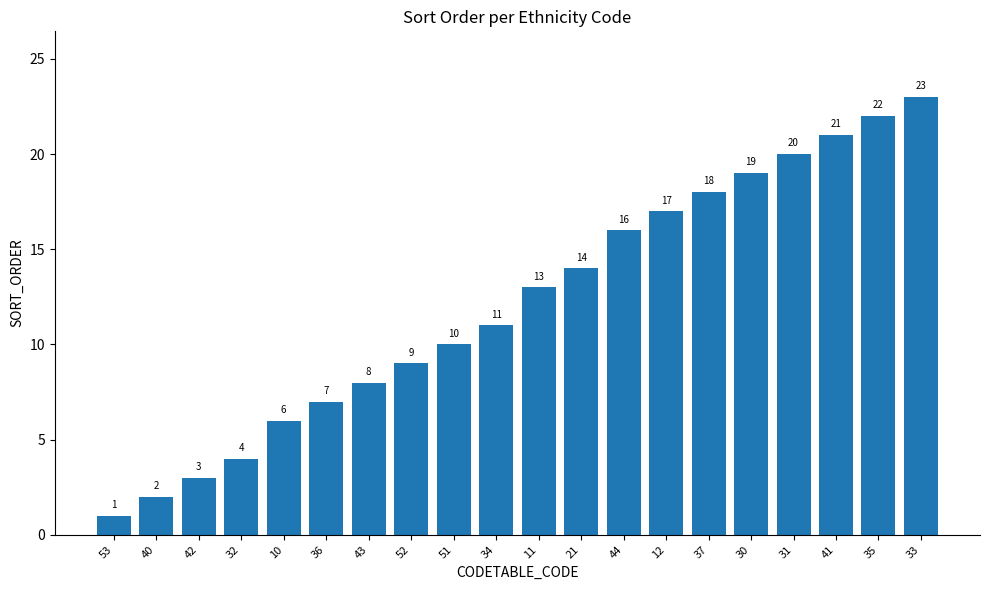

Reading left to right, transcribe all the data shown in this chart.

1	2	3	4	6	7	8	9	10	11	13	14	16	17	18	19	20	21	22	23